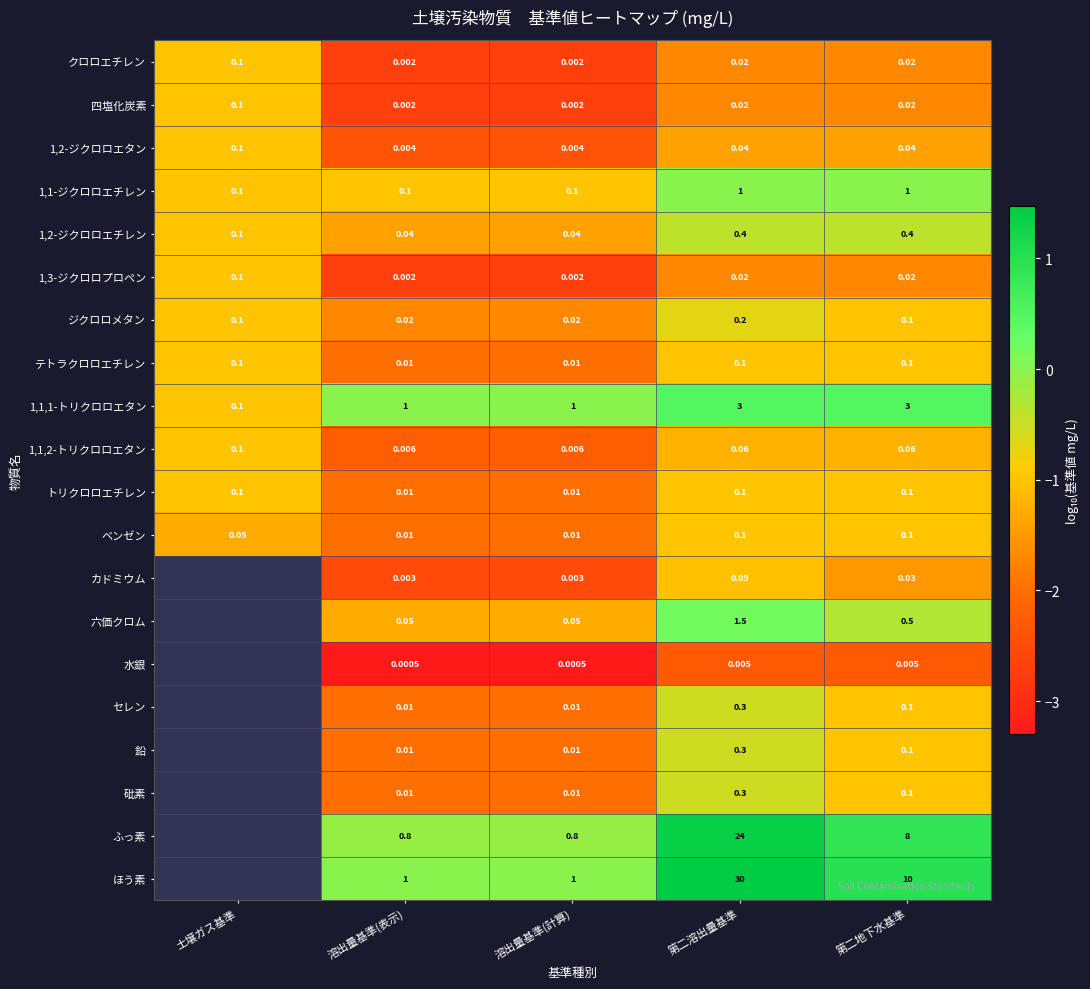

Which has a higher value, 第二地下水基準 or 第二溶出量基準?

第二地下水基準